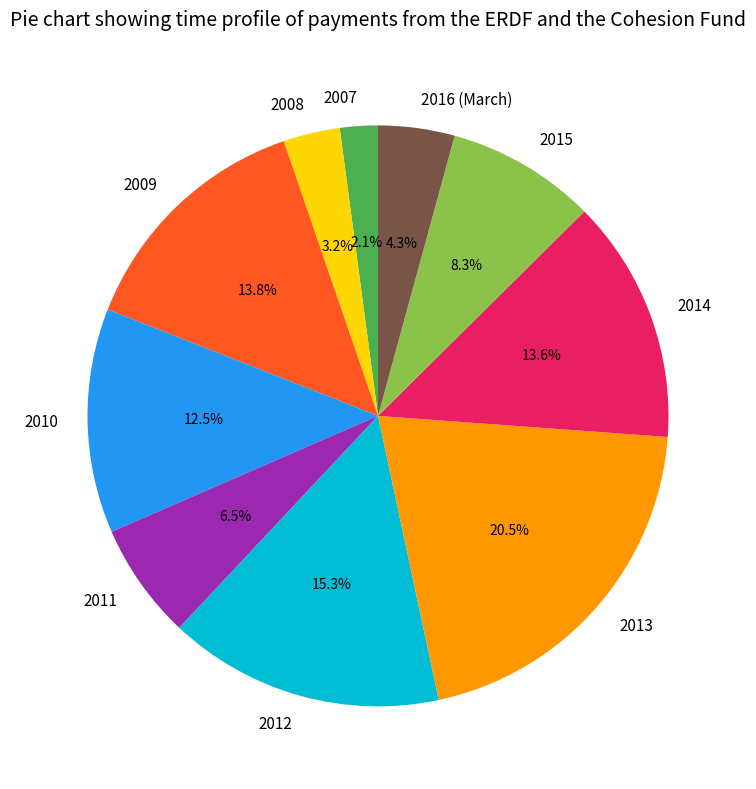

Combined, do 2012 and 2016 (March) account for over 50%?

No